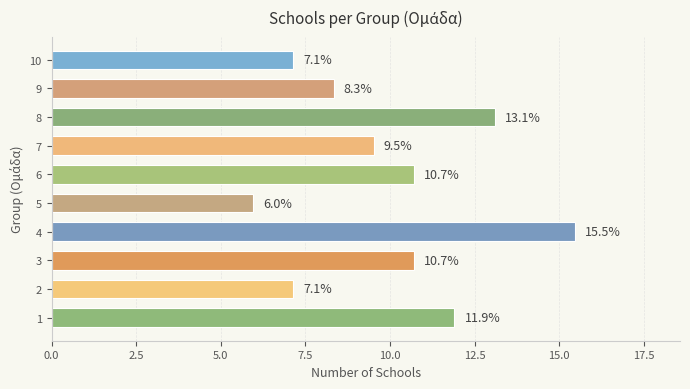

Reading bottom to top, list all the values displayed in this chart.

1=11.9	2=7.1	3=10.7	4=15.5	5=6.0	6=10.7	7=9.5	8=13.1	9=8.3	10=7.1